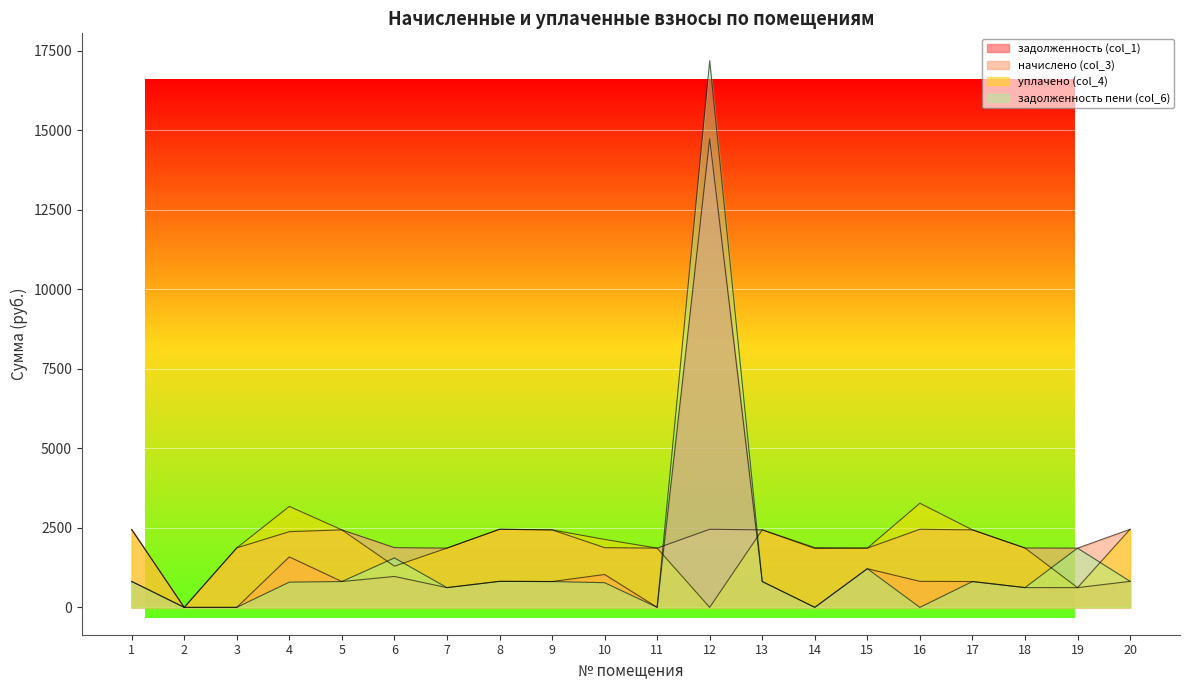

Reading left to right, what are all the values shown in this chart?

задолженность (col_1): 816.0	0.0	0.0	1587.3	812.3	972.2	621.0	818.5	812.3	1034.8	0.4	14732.6	812.3	0.0	1215.8	818.5	812.3	622.2	621.0	818.5
начислено (col_3): 2448.0	0.0	1870.4	2380.9	2436.8	1877.9	1863.0	2455.4	2436.8	1877.9	1863.0	2455.4	2436.8	1877.9	1863.0	2455.4	2436.8	1866.7	1863.0	2455.4
уплачено (col_4): 2448.0	0.0	1870.4	3174.6	2436.8	1295.7	1863.0	2455.4	2436.8	2136.9	1863.0	0.0	2436.8	1851.4	1863.0	3273.9	2436.8	1866.7	621.0	2455.4
задолженность пени (col_6): 816.0	0.0	0.0	793.6	812.3	1554.4	621.0	818.5	812.3	775.7	0.4	17188.1	812.3	2.2	1215.8	0.0	812.3	622.2	1863.0	818.5